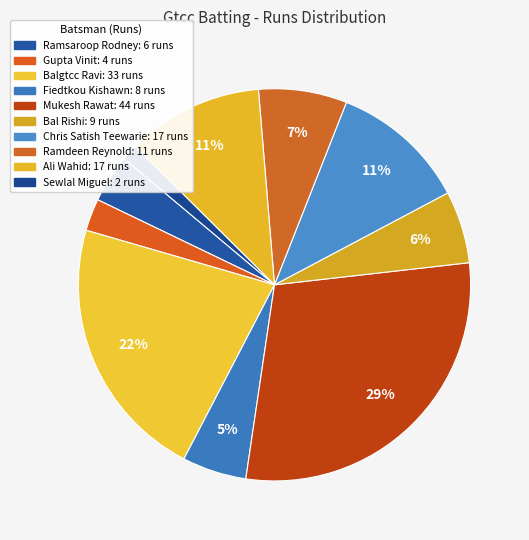

How many segments does this pie chart have?

10